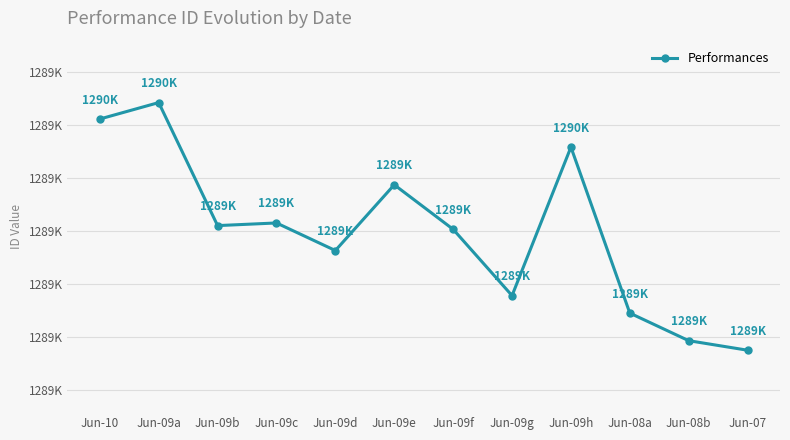

Between Jun-09f and Jun-09h, which is larger?

Jun-09h